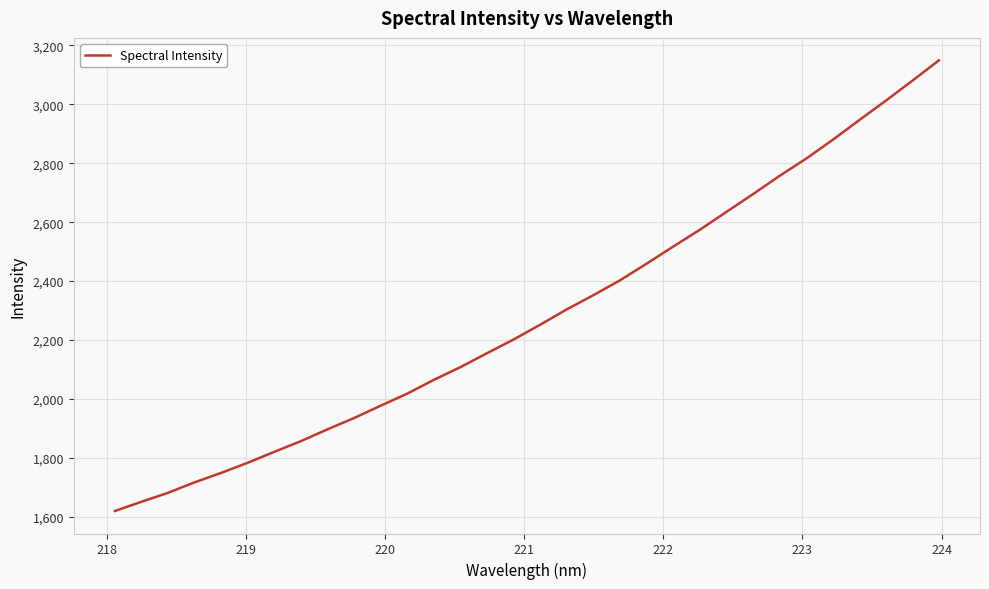

What is the greatest value displayed?

3148.8